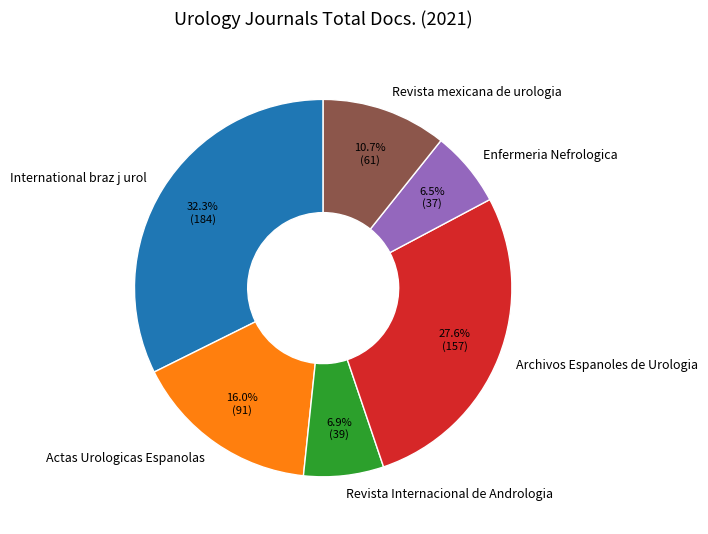

Is Archivos Espanoles de Urologia the majority of the pie?

No